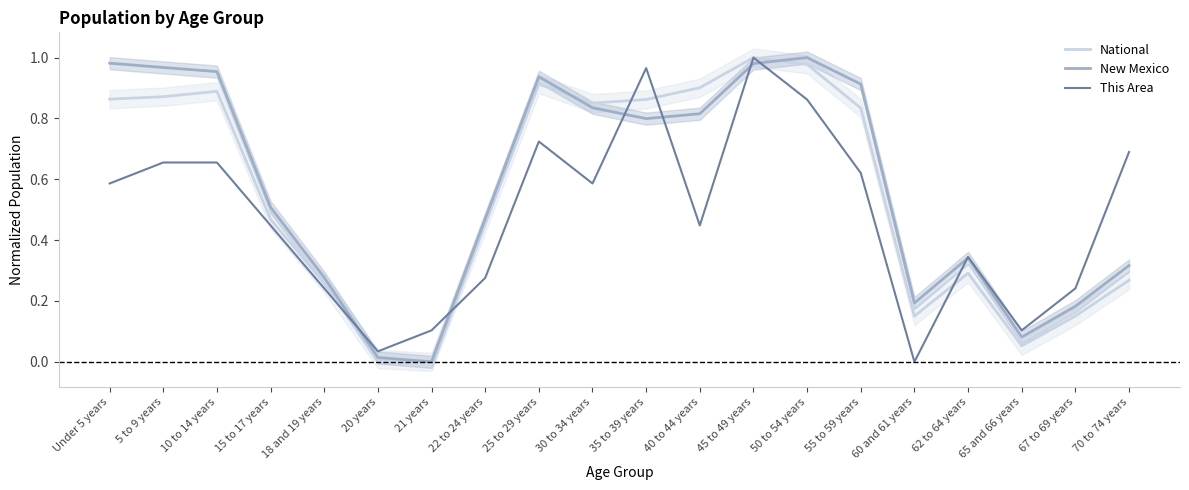

At which category does New Mexico reach its first local valley?

21 years